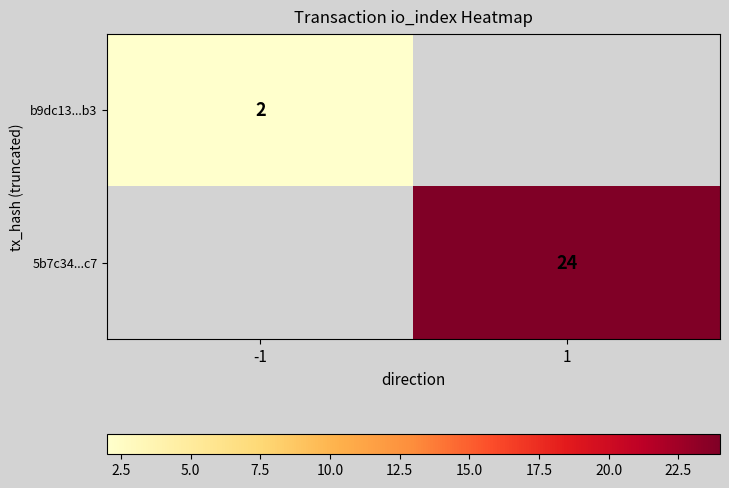

Is the value of b9dc13...b3 at -1 greater than the value of 5b7c34...c7 at 1?

No